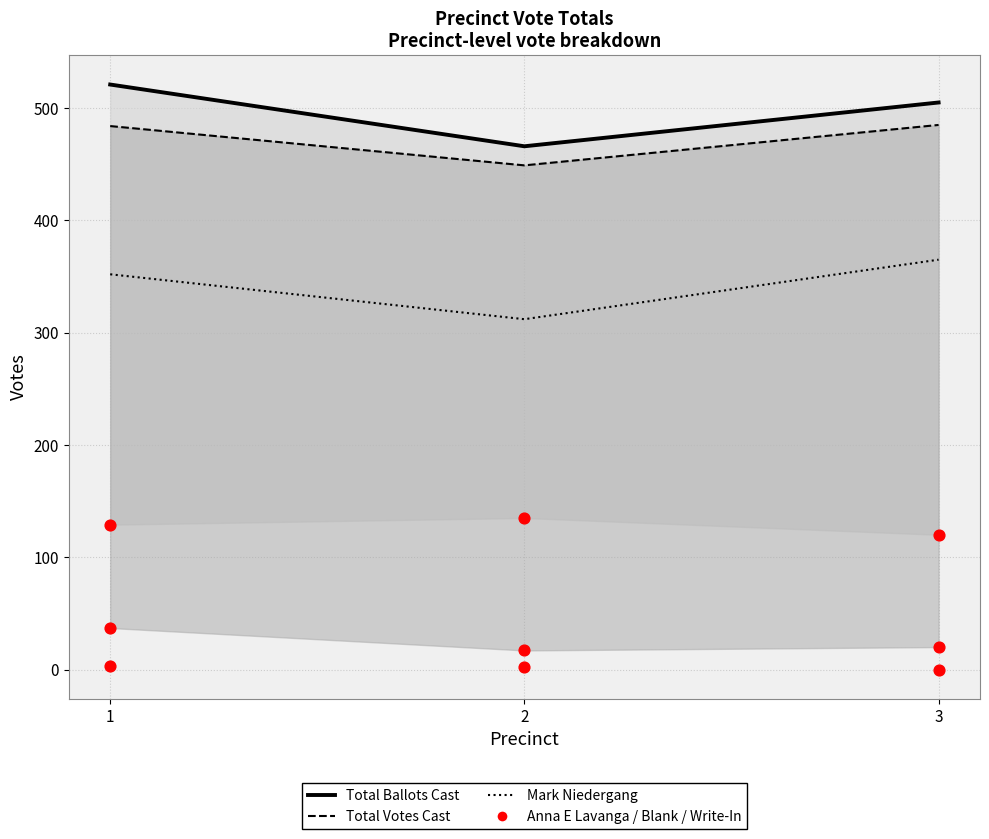

At how many categories does at least one series exceed 395?

3